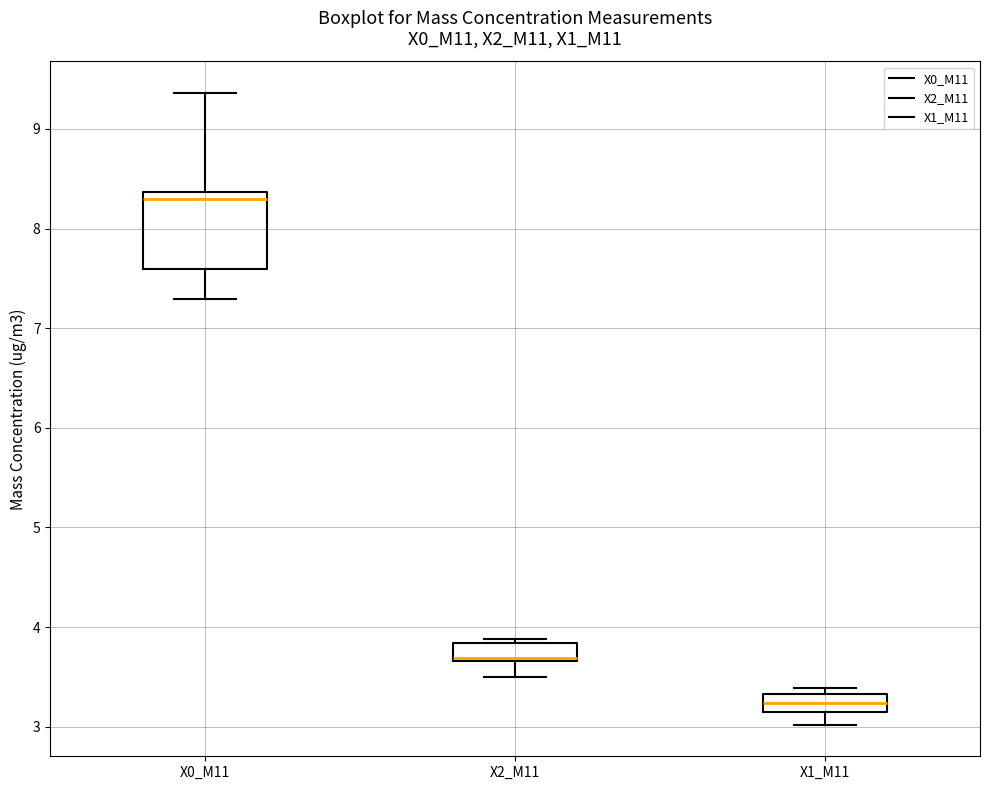

Which box is the tallest, from its lower edge to its upper edge?

X0_M11